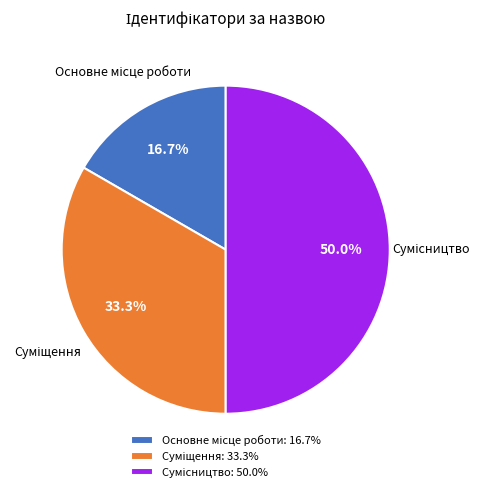

How many slices are in this pie chart?

3